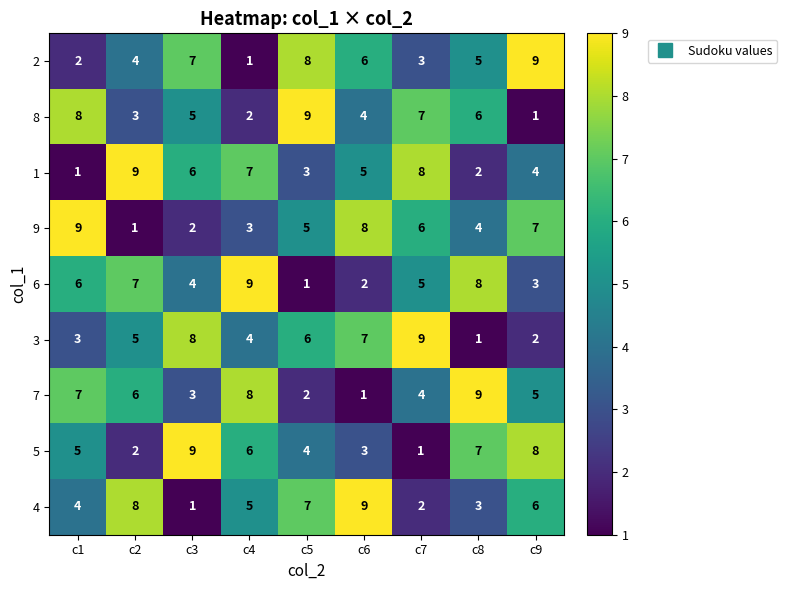

Between c3 and c6, which series saw the biggest shift?

4